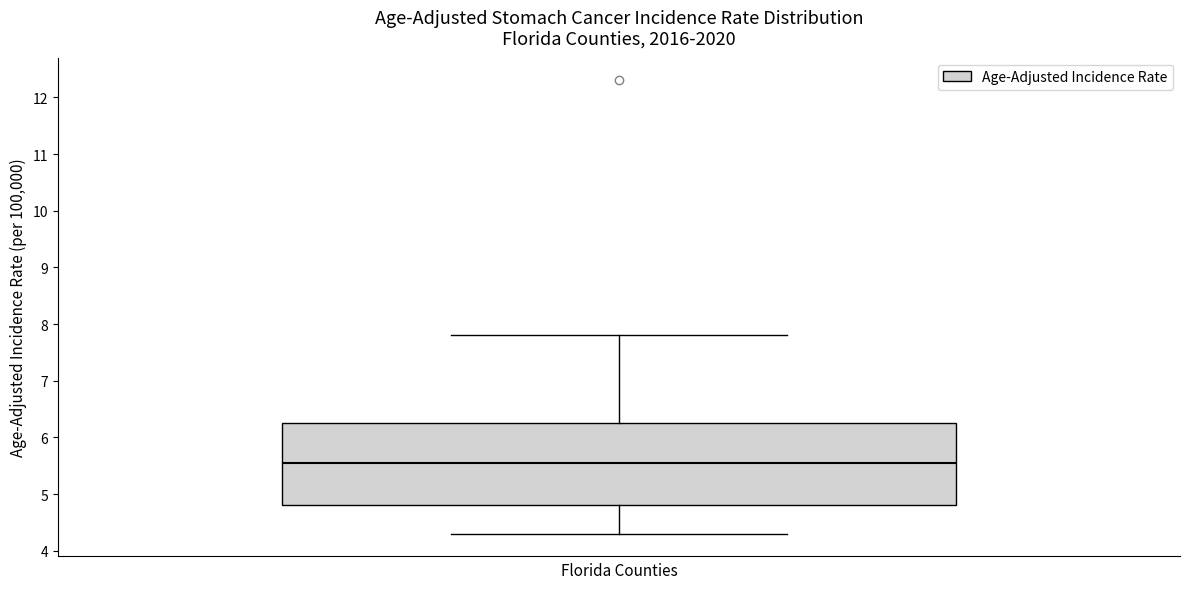

Transcribe this box plot: give where the median line is, the range the box spans, and where the two whiskers end, as read against the y-axis. The values are not printed on the chart, so give them approximately, as read against the axis.

median 5.6, box 4.8 to 6.3, whiskers 4.3 to 7.8